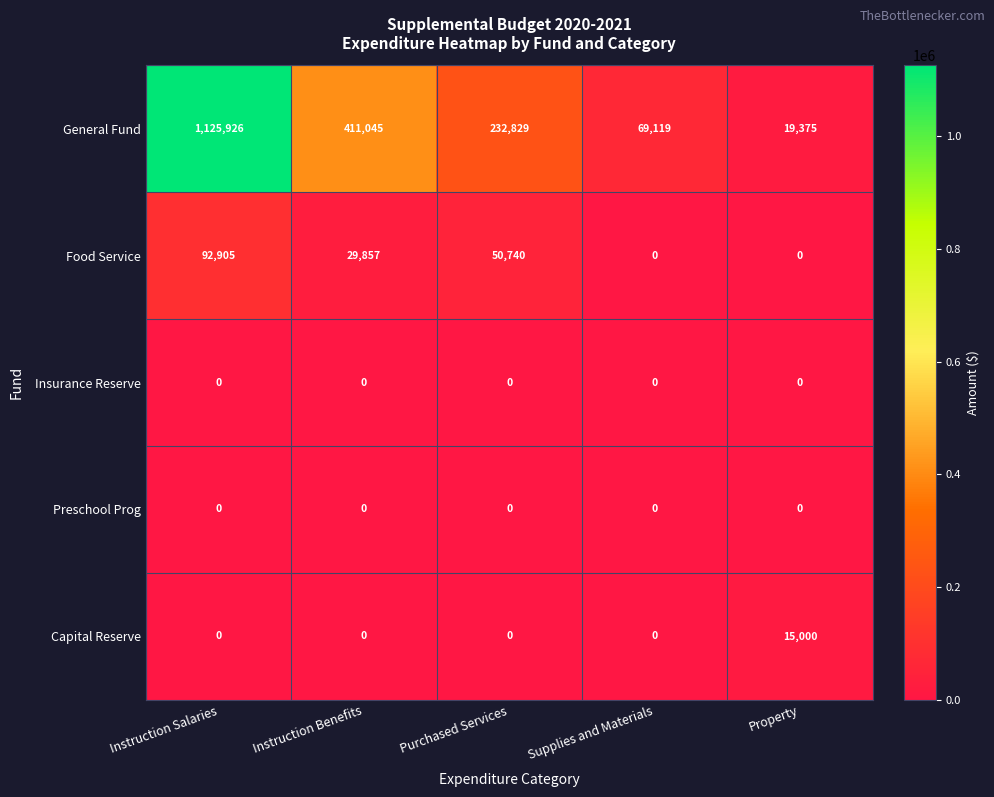

What is the greatest value displayed?

1125926